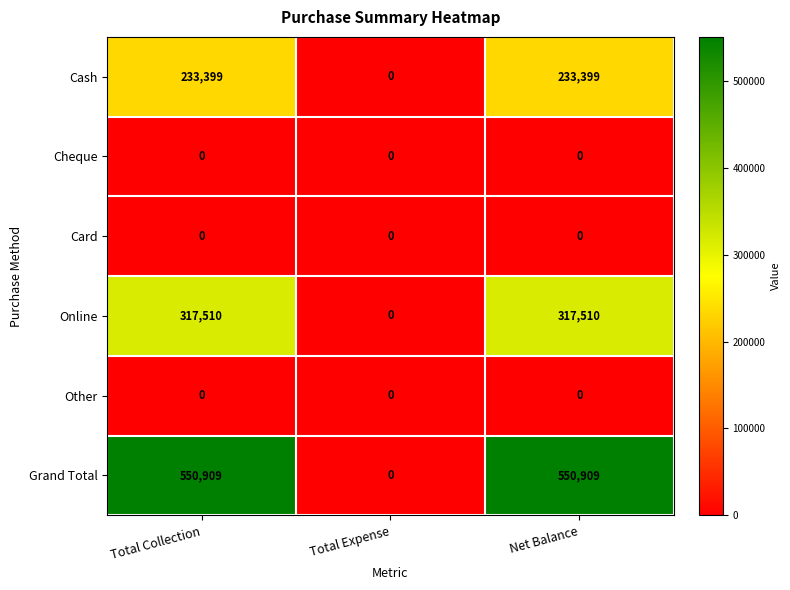

Which series has the largest total across all categories?

Grand Total